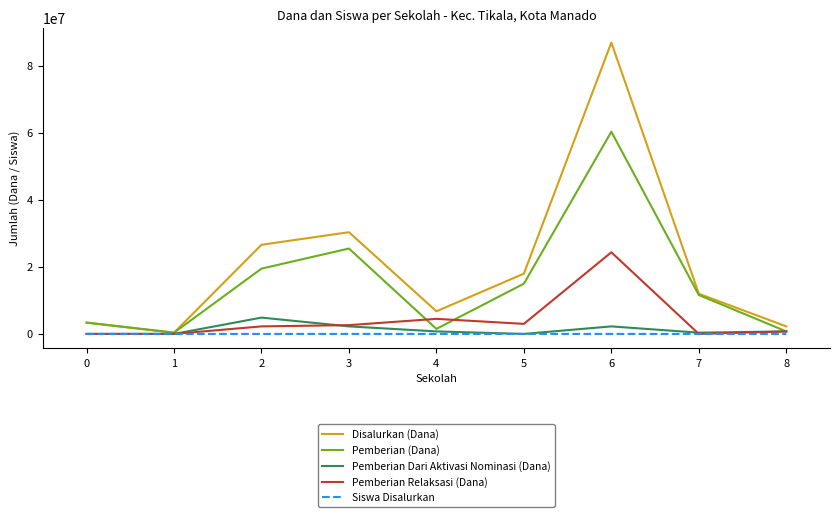

Which series has the largest total across all categories?

Disalurkan (Dana)